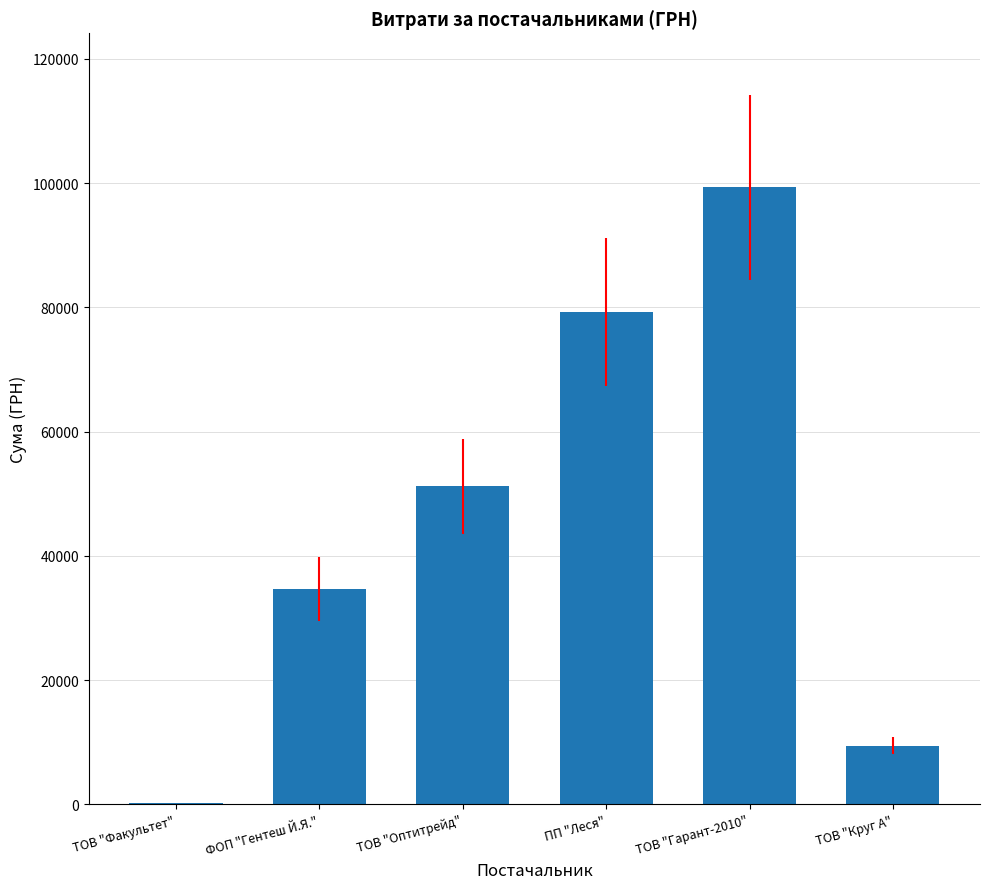

Reading left to right, list all the values displayed in this chart.

165.0	34665.1	51204.7	79318.2	99305.7	9464.2